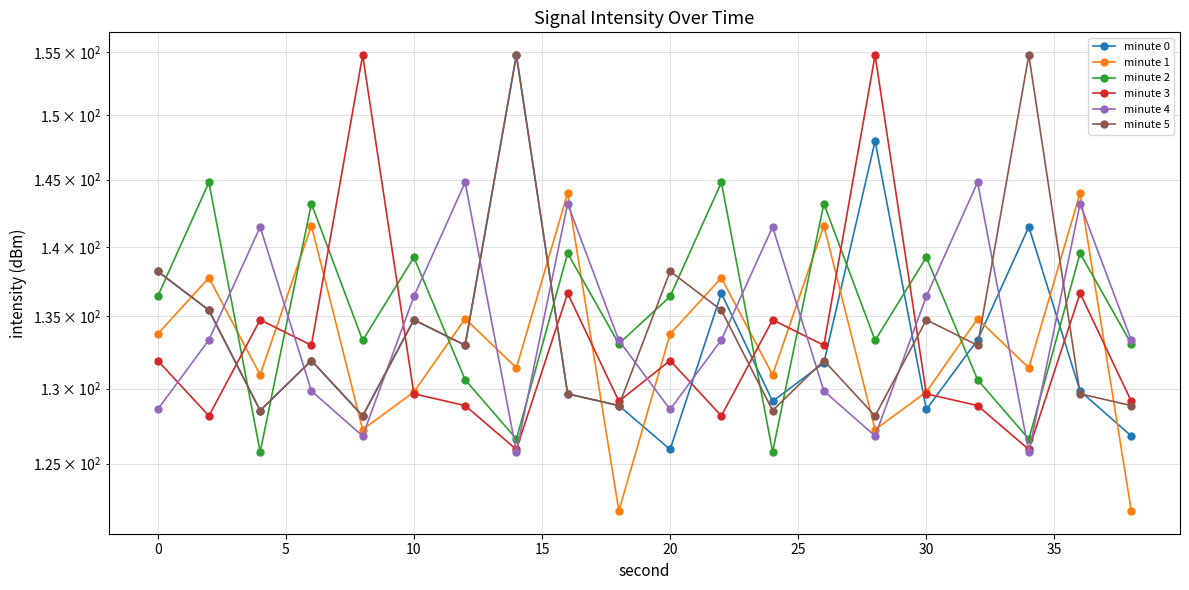

How many lines are shown in the chart?

6